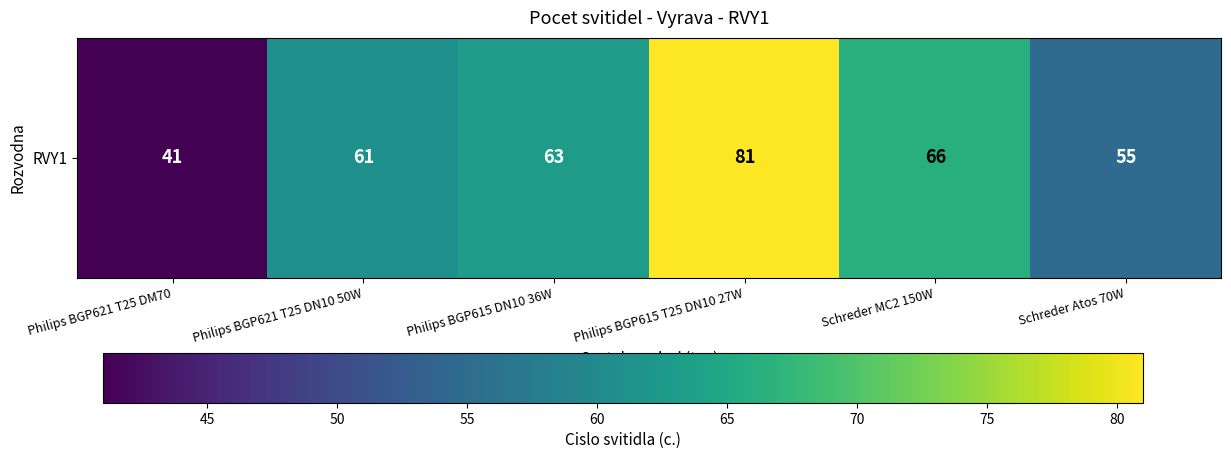

Reading left to right, what are all the values shown in this chart?

41	61	63	81	66	55